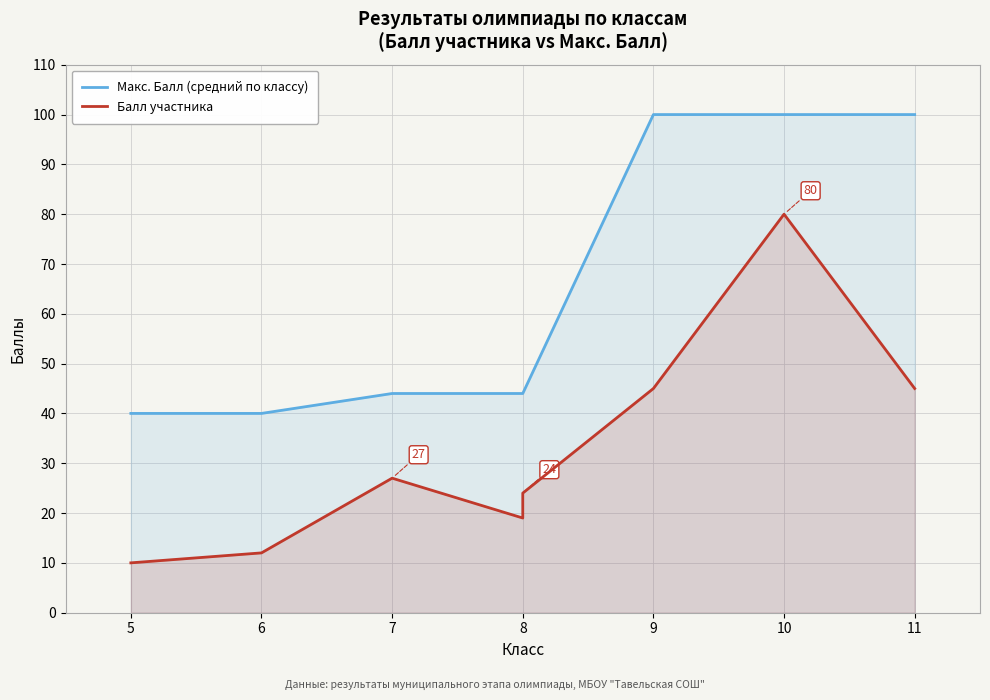

Between 10 and 7, which is larger?

10